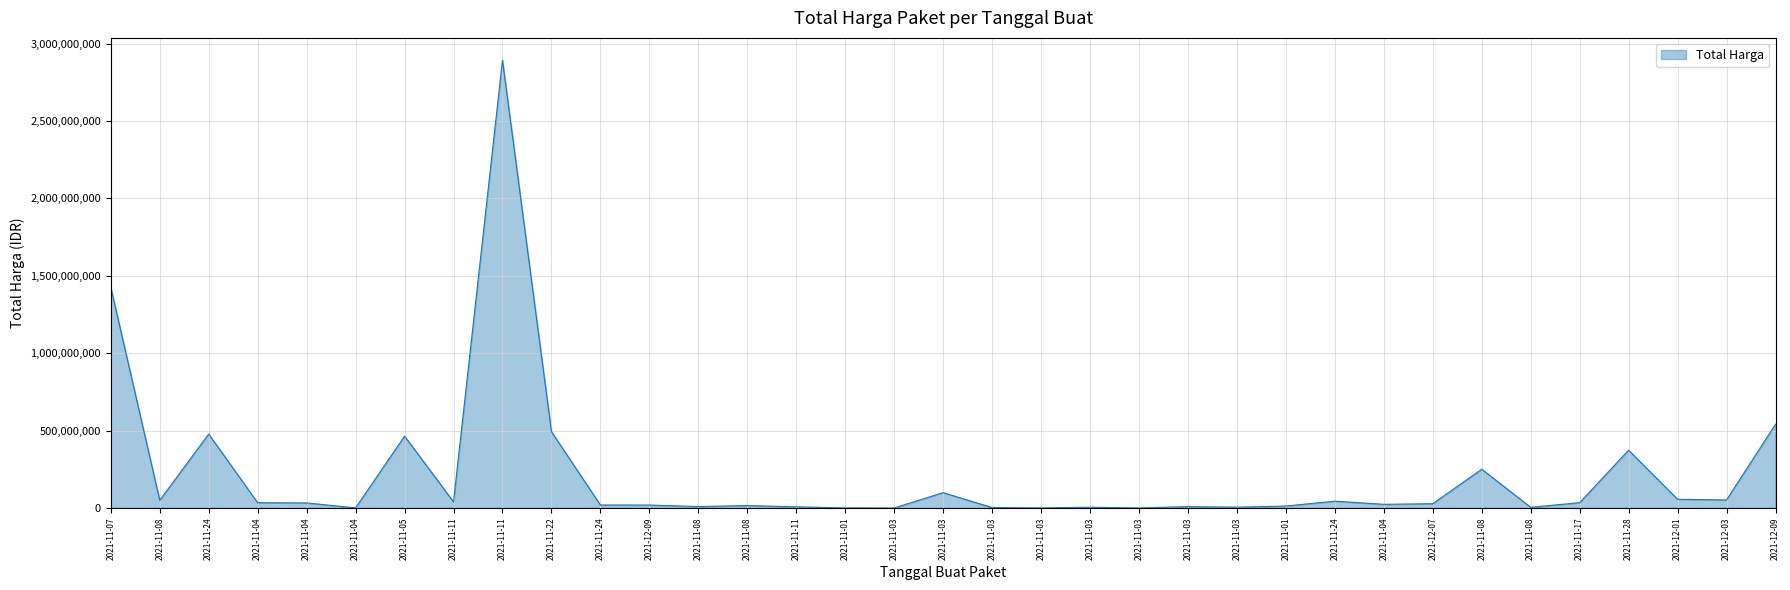

Count the number of categories in the chart.

35